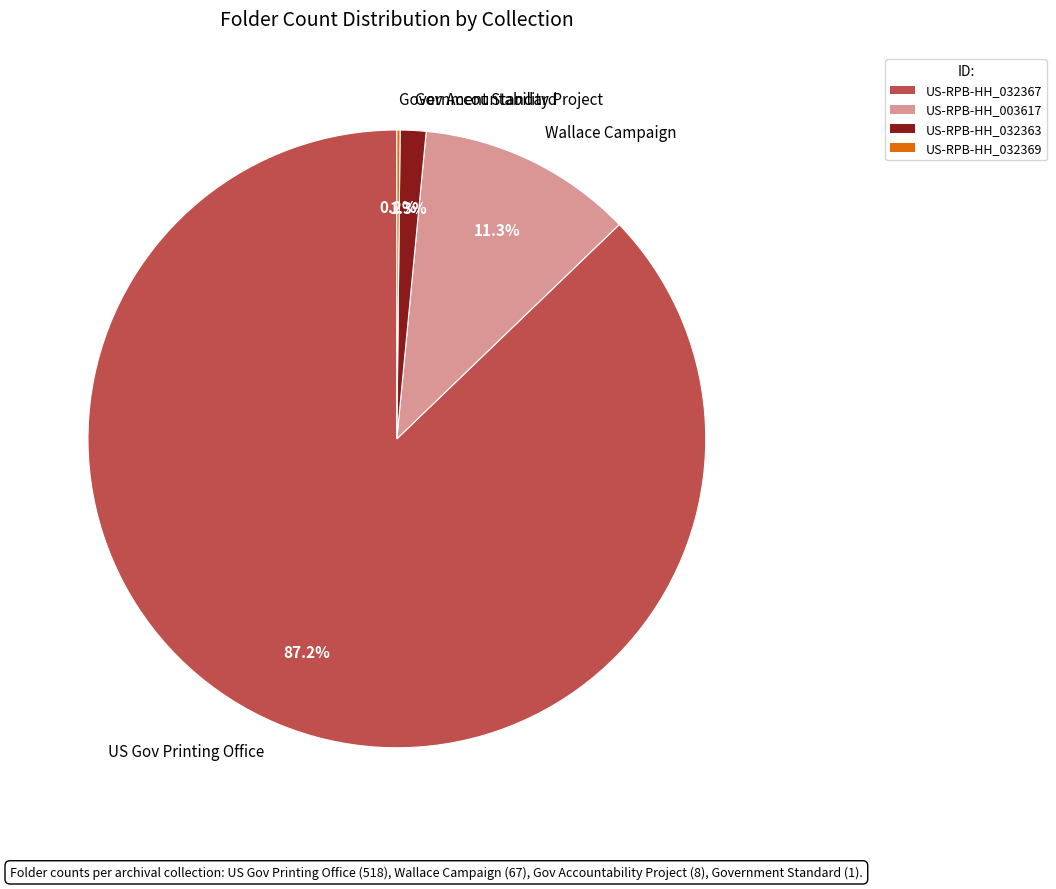

Between US Gov Printing Office and Wallace Campaign, which is larger?

US Gov Printing Office